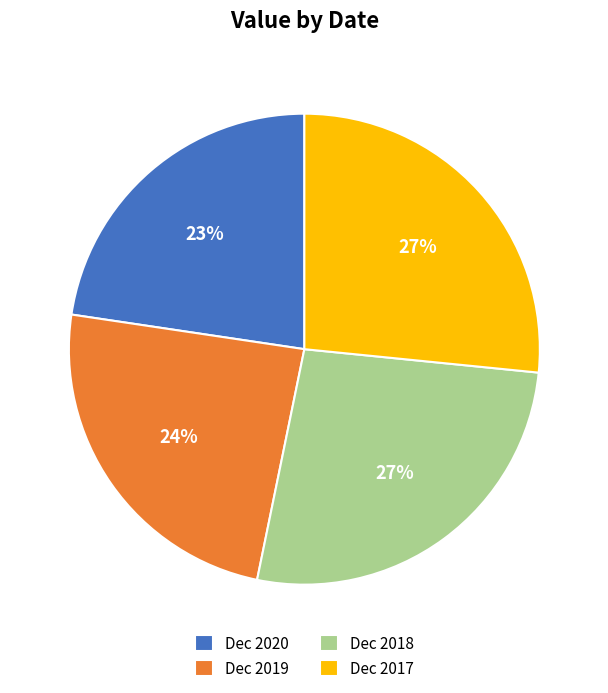

Combined, do Dec 2018 and Dec 2019 account for over 50%?

Yes